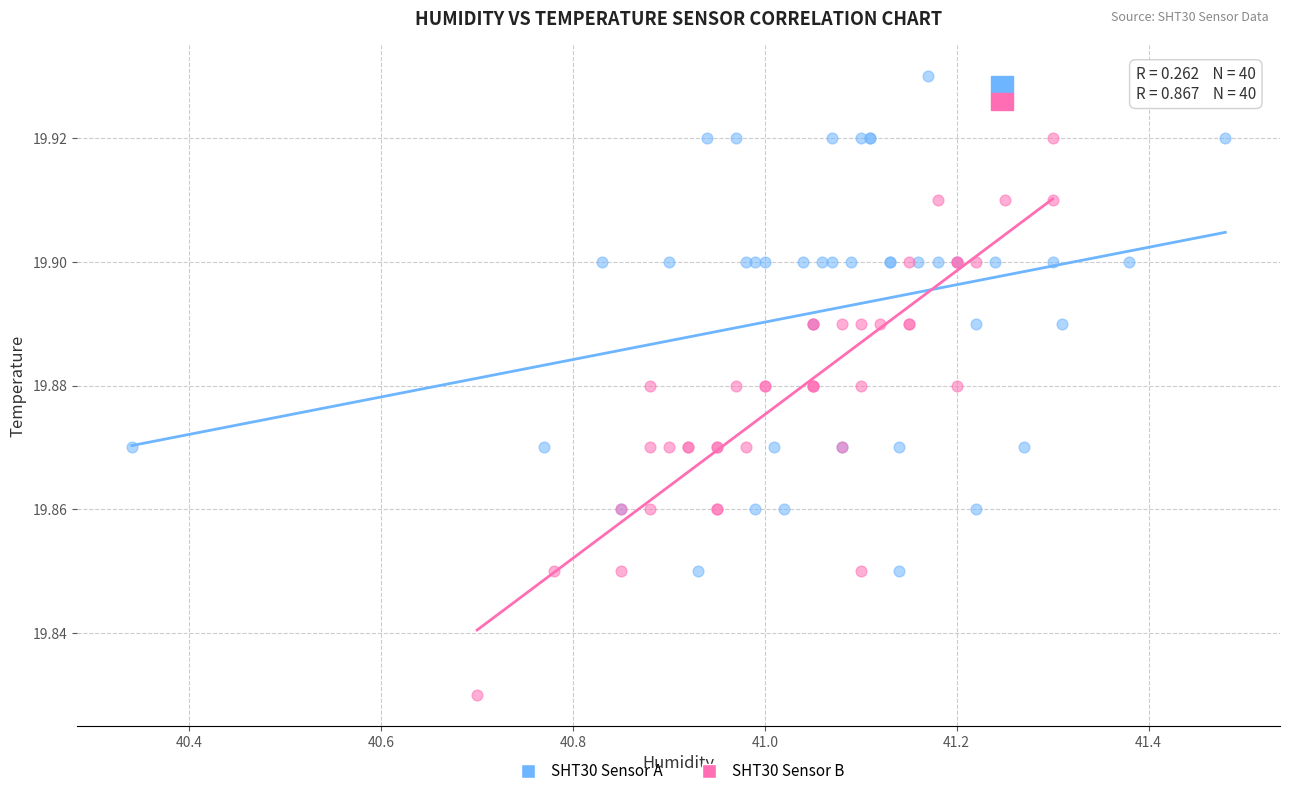

What are all the series names shown in the legend?

SHT30 Sensor A, SHT30 Sensor B